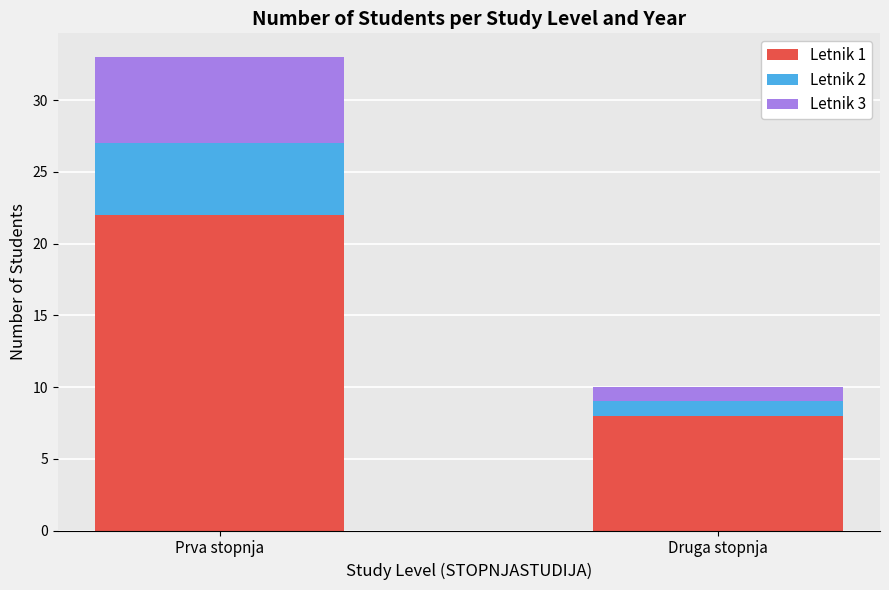

The Letnik 1 series shows 22 at Prva stopnja. True or false?

True